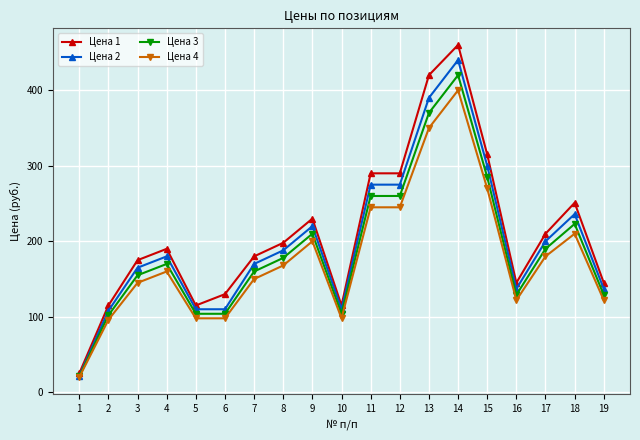

What is the average value of the Цена 3 series?

188